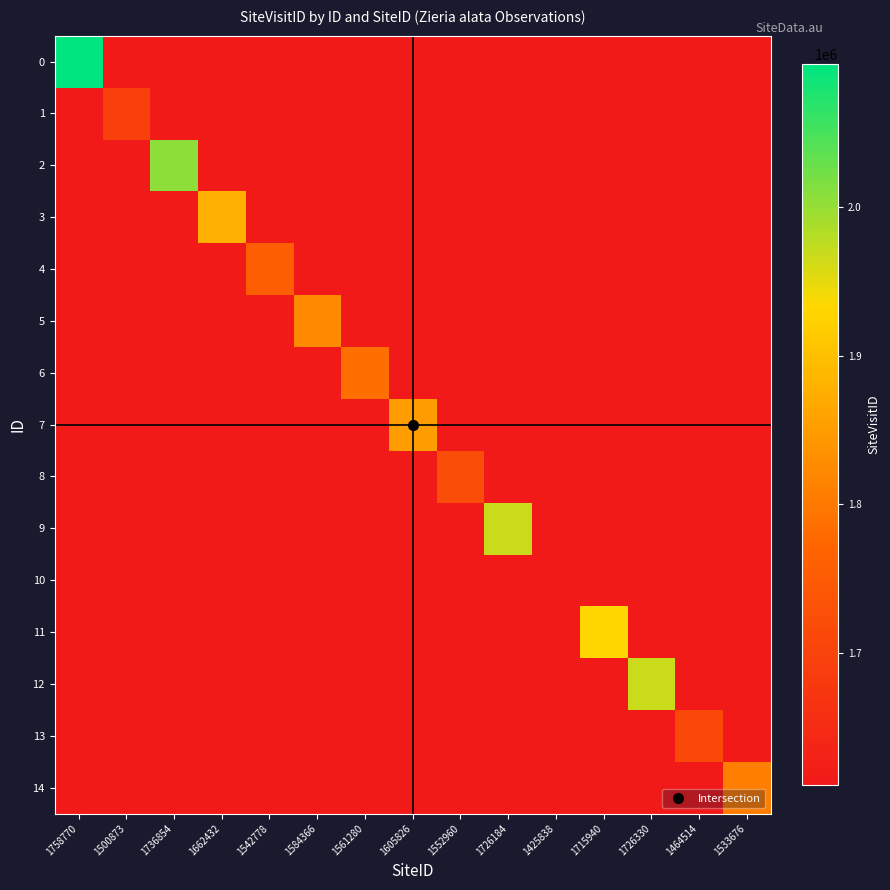

Reading left to right, transcribe all the data shown in this chart.

0: 1758770=2096423	1500873=1610828	1736854=1610828	1662432=1610828	1542778=1610828	1584366=1610828	1561280=1610828	1605826=1610828	1552960=1610828	1726184=1610828	1425838=1610828	1715940=1610828	1726330=1610828	1464514=1610828	1533676=1610828
1: 1758770=1610828	1500873=1690570	1736854=1610828	1662432=1610828	1542778=1610828	1584366=1610828	1561280=1610828	1605826=1610828	1552960=1610828	1726184=1610828	1425838=1610828	1715940=1610828	1726330=1610828	1464514=1610828	1533676=1610828
2: 1758770=1610828	1500873=1610828	1736854=2005640	1662432=1610828	1542778=1610828	1584366=1610828	1561280=1610828	1605826=1610828	1552960=1610828	1726184=1610828	1425838=1610828	1715940=1610828	1726330=1610828	1464514=1610828	1533676=1610828
3: 1758770=1610828	1500873=1610828	1736854=1610828	1662432=1876906	1542778=1610828	1584366=1610828	1561280=1610828	1605826=1610828	1552960=1610828	1726184=1610828	1425838=1610828	1715940=1610828	1726330=1610828	1464514=1610828	1533676=1610828
4: 1758770=1610828	1500873=1610828	1736854=1610828	1662432=1610828	1542778=1758240	1584366=1610828	1561280=1610828	1605826=1610828	1552960=1610828	1726184=1610828	1425838=1610828	1715940=1610828	1726330=1610828	1464514=1610828	1533676=1610828
5: 1758770=1610828	1500873=1610828	1736854=1610828	1662432=1610828	1542778=1610828	1584366=1824680	1561280=1610828	1605826=1610828	1552960=1610828	1726184=1610828	1425838=1610828	1715940=1610828	1726330=1610828	1464514=1610828	1533676=1610828
6: 1758770=1610828	1500873=1610828	1736854=1610828	1662432=1610828	1542778=1610828	1584366=1610828	1561280=1785600	1605826=1610828	1552960=1610828	1726184=1610828	1425838=1610828	1715940=1610828	1726330=1610828	1464514=1610828	1533676=1610828
7: 1758770=1610828	1500873=1610828	1736854=1610828	1662432=1610828	1542778=1610828	1584366=1610828	1561280=1610828	1605826=1849706	1552960=1610828	1726184=1610828	1425838=1610828	1715940=1610828	1726330=1610828	1464514=1610828	1533676=1610828
8: 1758770=1610828	1500873=1610828	1736854=1610828	1662432=1610828	1542778=1610828	1584366=1610828	1561280=1610828	1605826=1610828	1552960=1722584	1726184=1610828	1425838=1610828	1715940=1610828	1726330=1610828	1464514=1610828	1533676=1610828
9: 1758770=1610828	1500873=1610828	1736854=1610828	1662432=1610828	1542778=1610828	1584366=1610828	1561280=1610828	1605826=1610828	1552960=1610828	1726184=1969002	1425838=1610828	1715940=1610828	1726330=1610828	1464514=1610828	1533676=1610828
10: 1758770=1610828	1500873=1610828	1736854=1610828	1662432=1610828	1542778=1610828	1584366=1610828	1561280=1610828	1605826=1610828	1552960=1610828	1726184=1610828	1425838=1610828	1715940=1610828	1726330=1610828	1464514=1610828	1533676=1610828
11: 1758770=1610828	1500873=1610828	1736854=1610828	1662432=1610828	1542778=1610828	1584366=1610828	1561280=1610828	1605826=1610828	1552960=1610828	1726184=1610828	1425838=1610828	1715940=1930761	1726330=1610828	1464514=1610828	1533676=1610828
12: 1758770=1610828	1500873=1610828	1736854=1610828	1662432=1610828	1542778=1610828	1584366=1610828	1561280=1610828	1605826=1610828	1552960=1610828	1726184=1610828	1425838=1610828	1715940=1610828	1726330=1969269	1464514=1610828	1533676=1610828
13: 1758770=1610828	1500873=1610828	1736854=1610828	1662432=1610828	1542778=1610828	1584366=1610828	1561280=1610828	1605826=1610828	1552960=1610828	1726184=1610828	1425838=1610828	1715940=1610828	1726330=1610828	1464514=1711104	1533676=1610828
14: 1758770=1610828	1500873=1610828	1736854=1610828	1662432=1610828	1542778=1610828	1584366=1610828	1561280=1610828	1605826=1610828	1552960=1610828	1726184=1610828	1425838=1610828	1715940=1610828	1726330=1610828	1464514=1610828	1533676=1807304